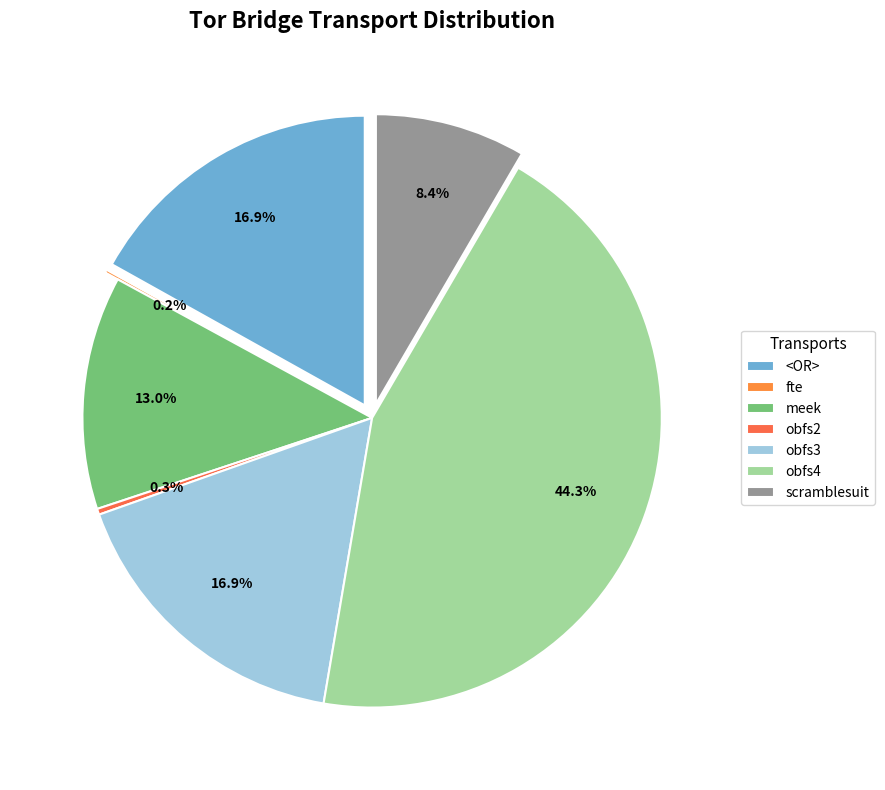

What is the ratio of the value at scramblesuit to the value at <OR>?

0.5